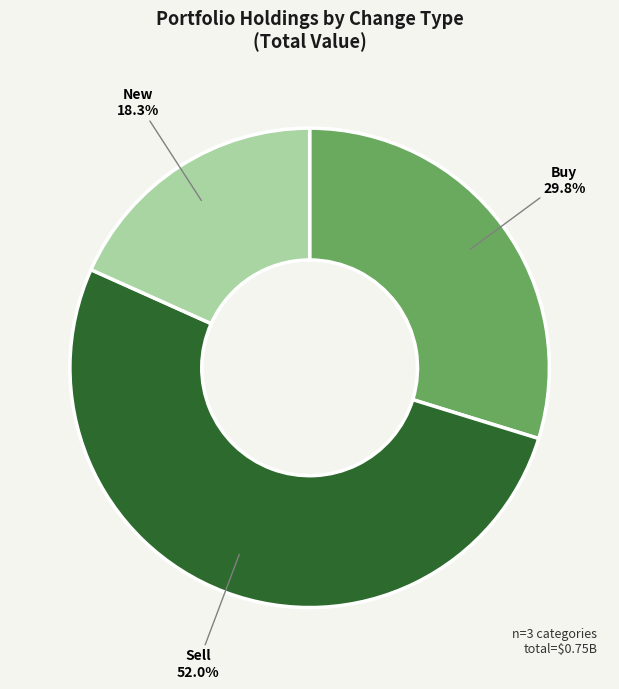

Does any single category account for the majority?

Yes